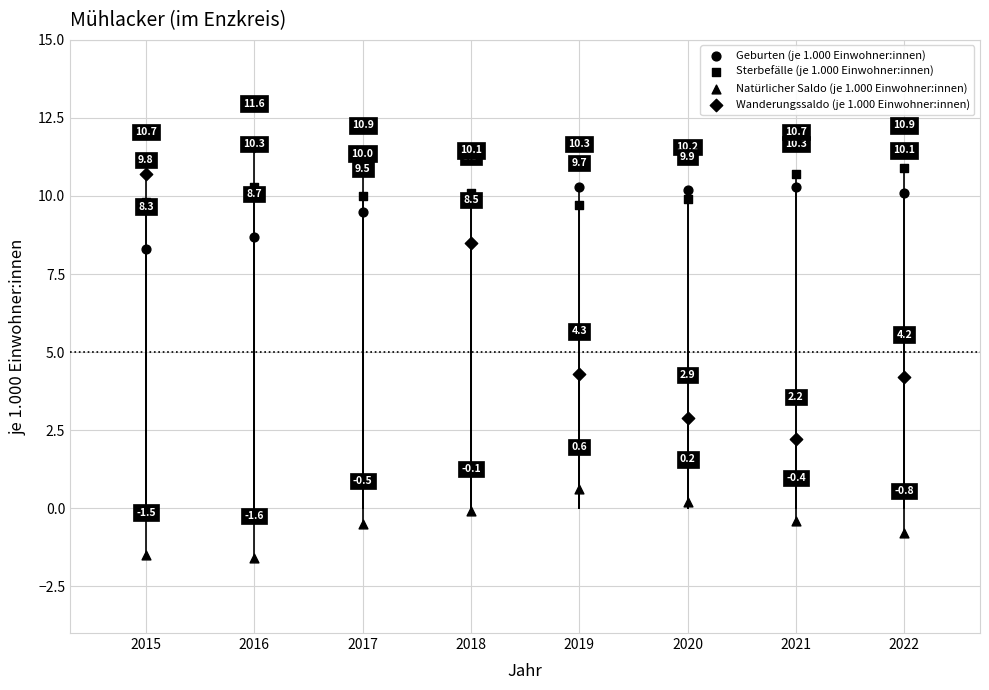

Count the number of points in this scatter plot.

32